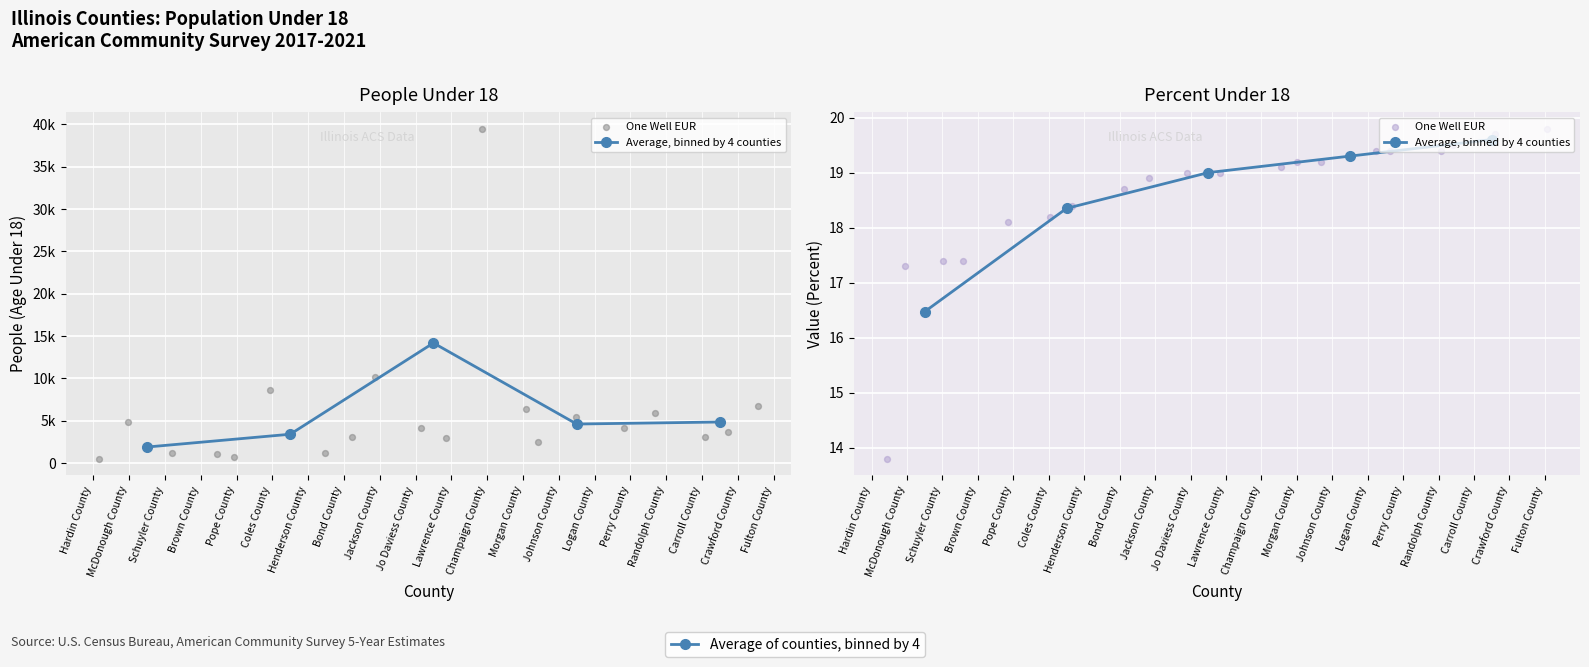

Which series reaches the maximum Y coordinate?

People (Age Under 18)